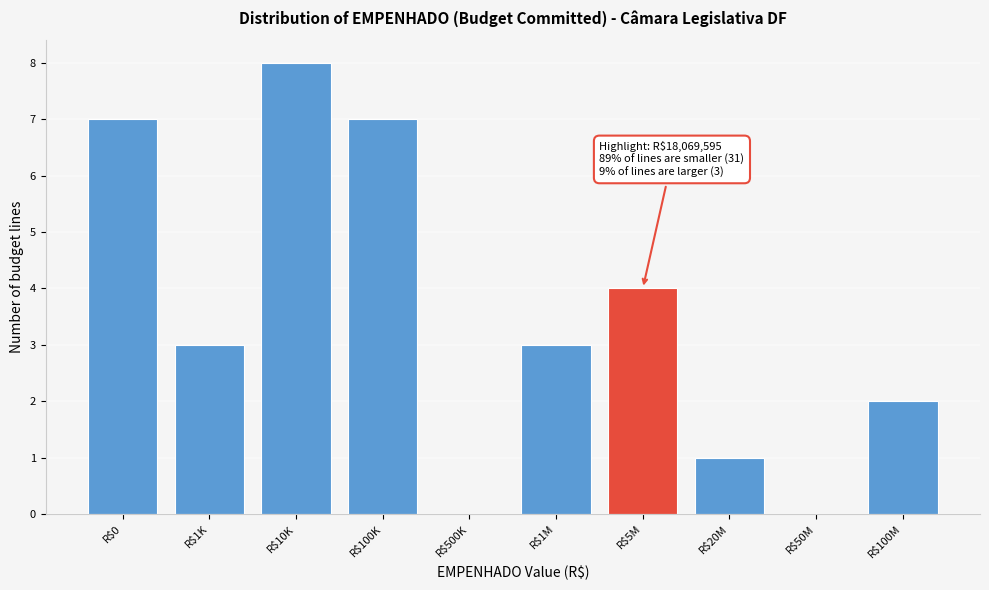

Is it true that the value at R$20M is 1?

True